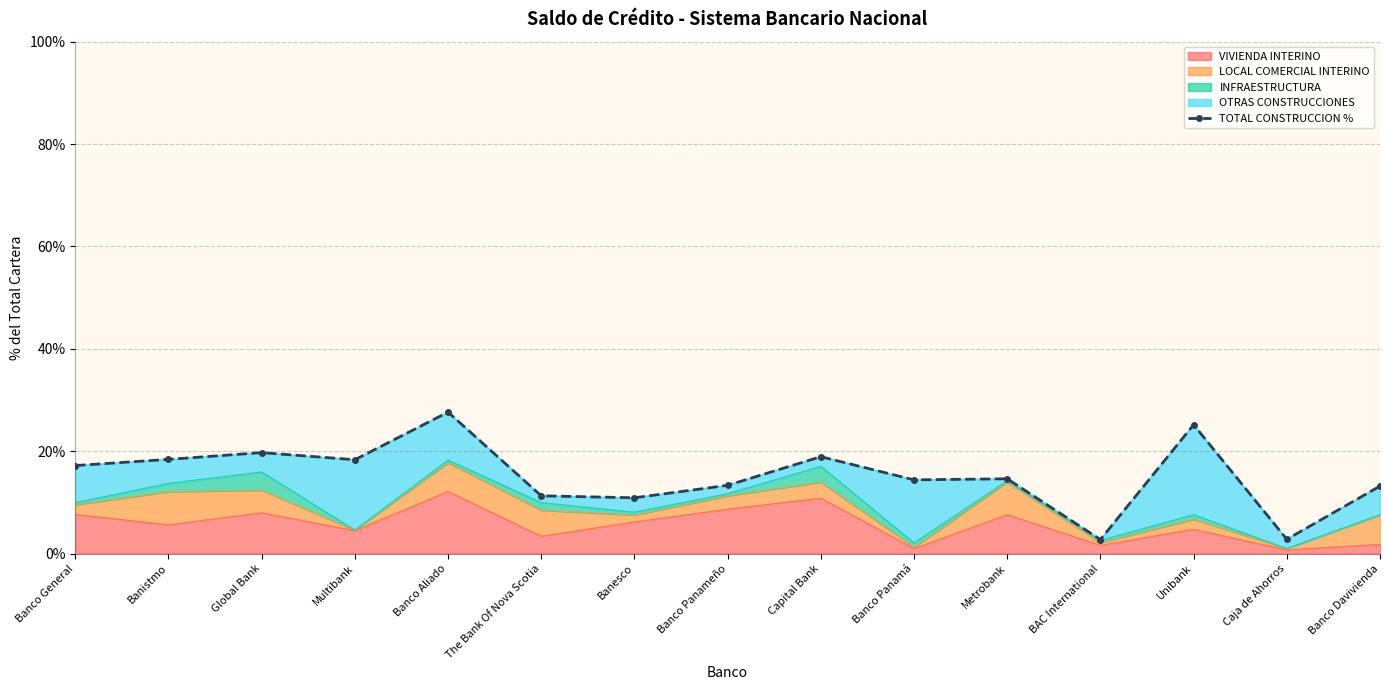

What is the change in value from Global Bank to BAC International?

-17.0